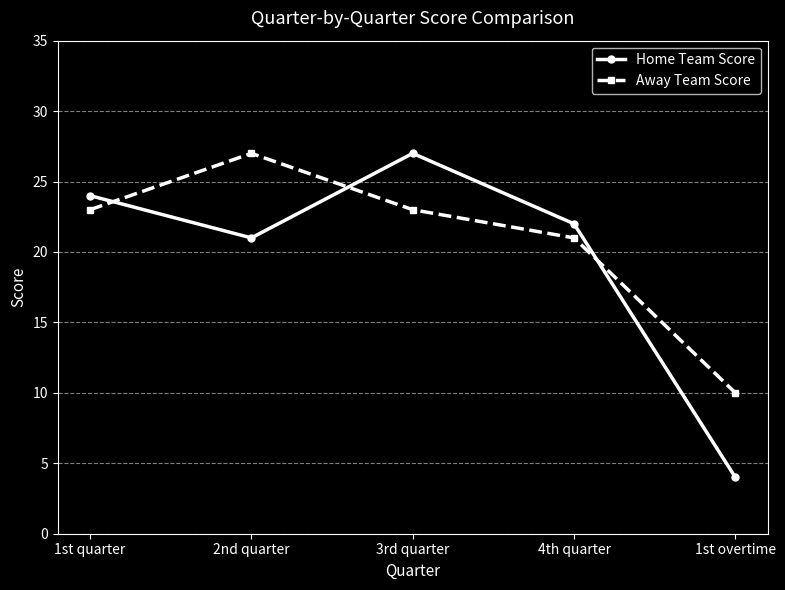

What is the spread (max minus min) of values at 1st overtime?

6